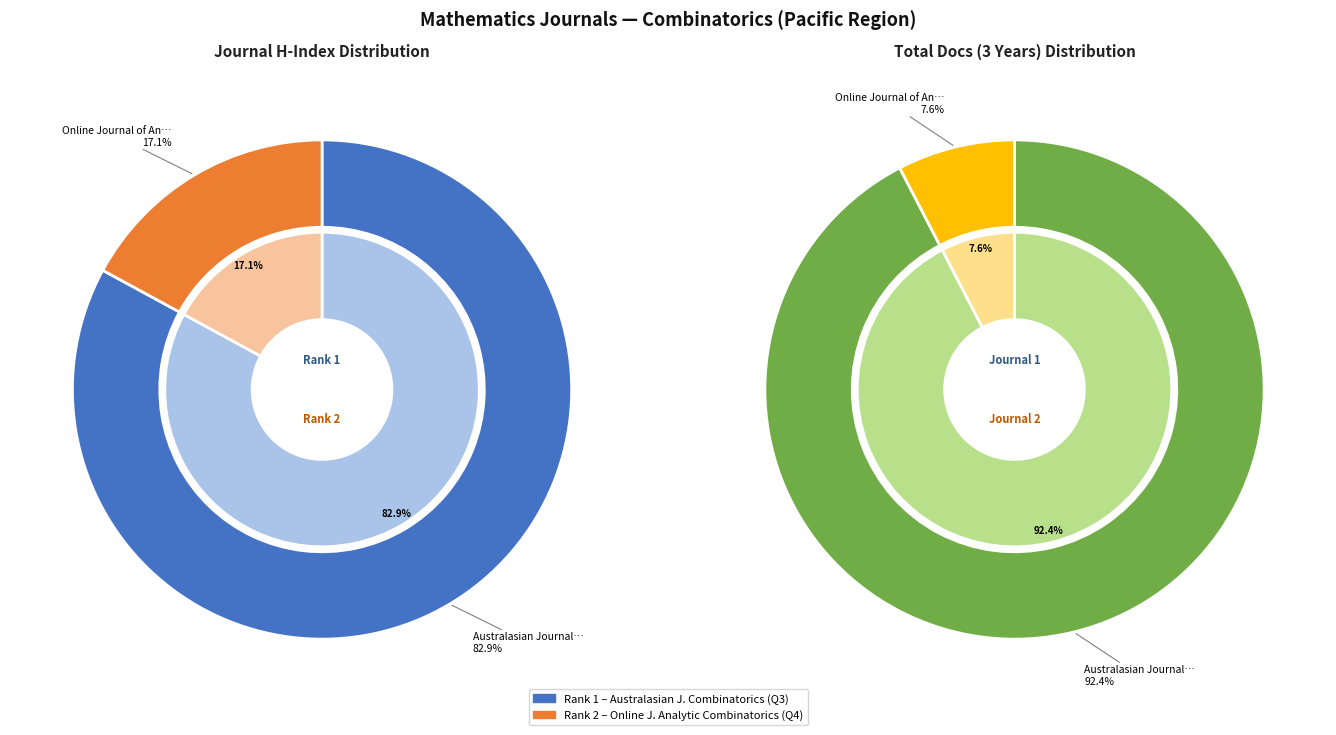

How much of the chart is everything except Australasian Journal of Combinatorics?

17.1%